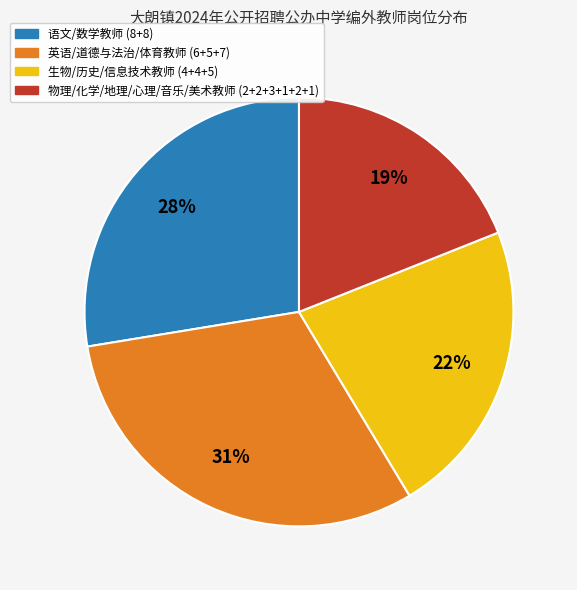

Is there a majority slice in this chart?

No